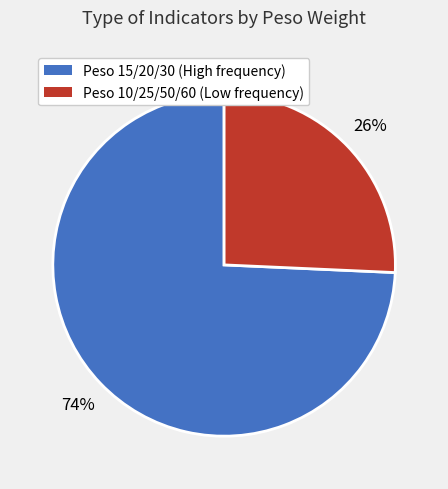

Does any single category account for the majority?

Yes